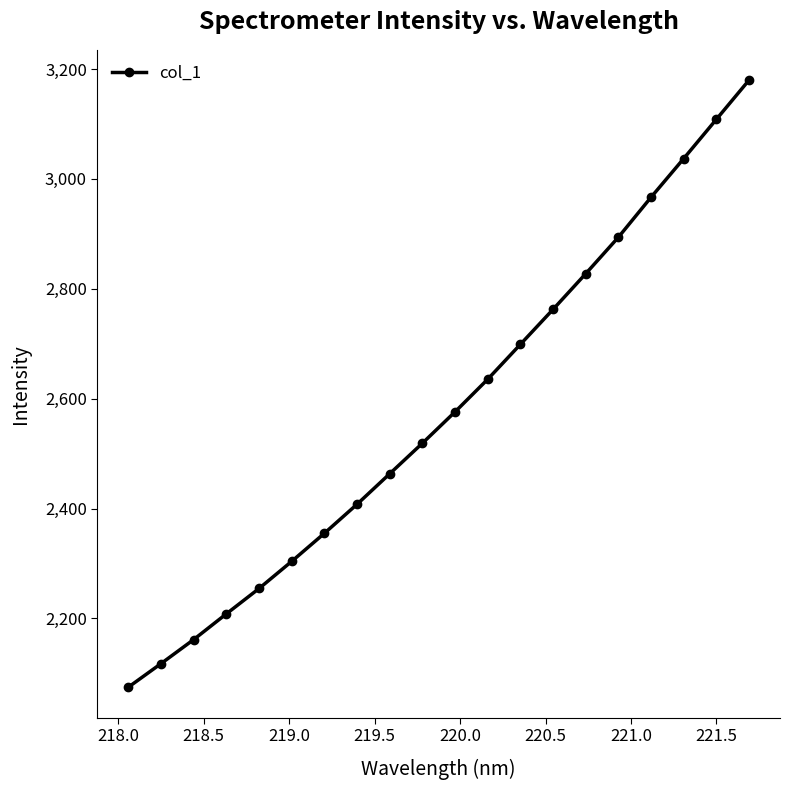

What is the smallest value displayed?

2074.7